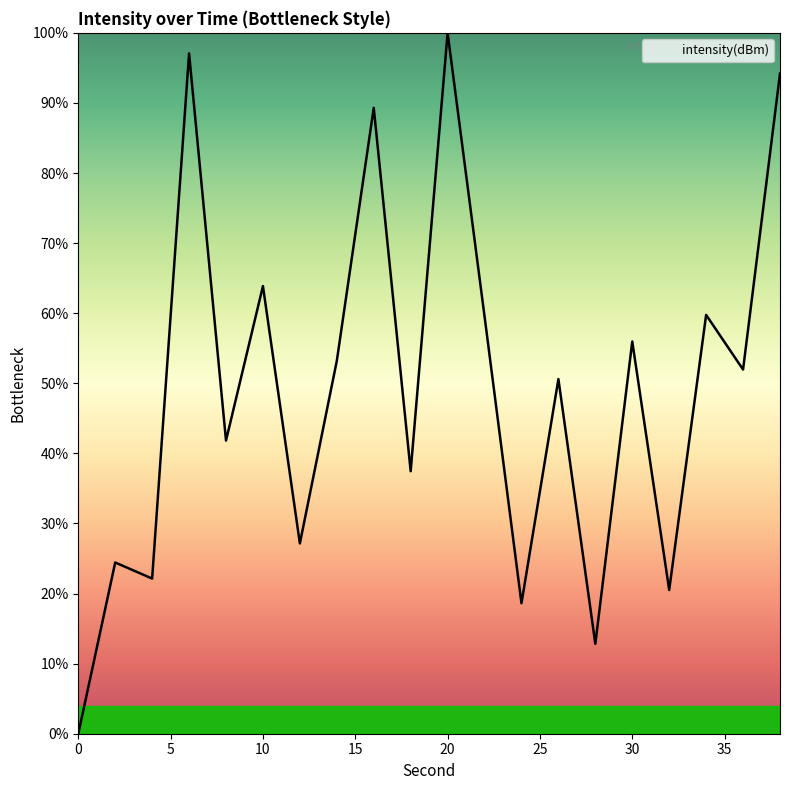

What is the difference between the maximum and minimum values?

100.0